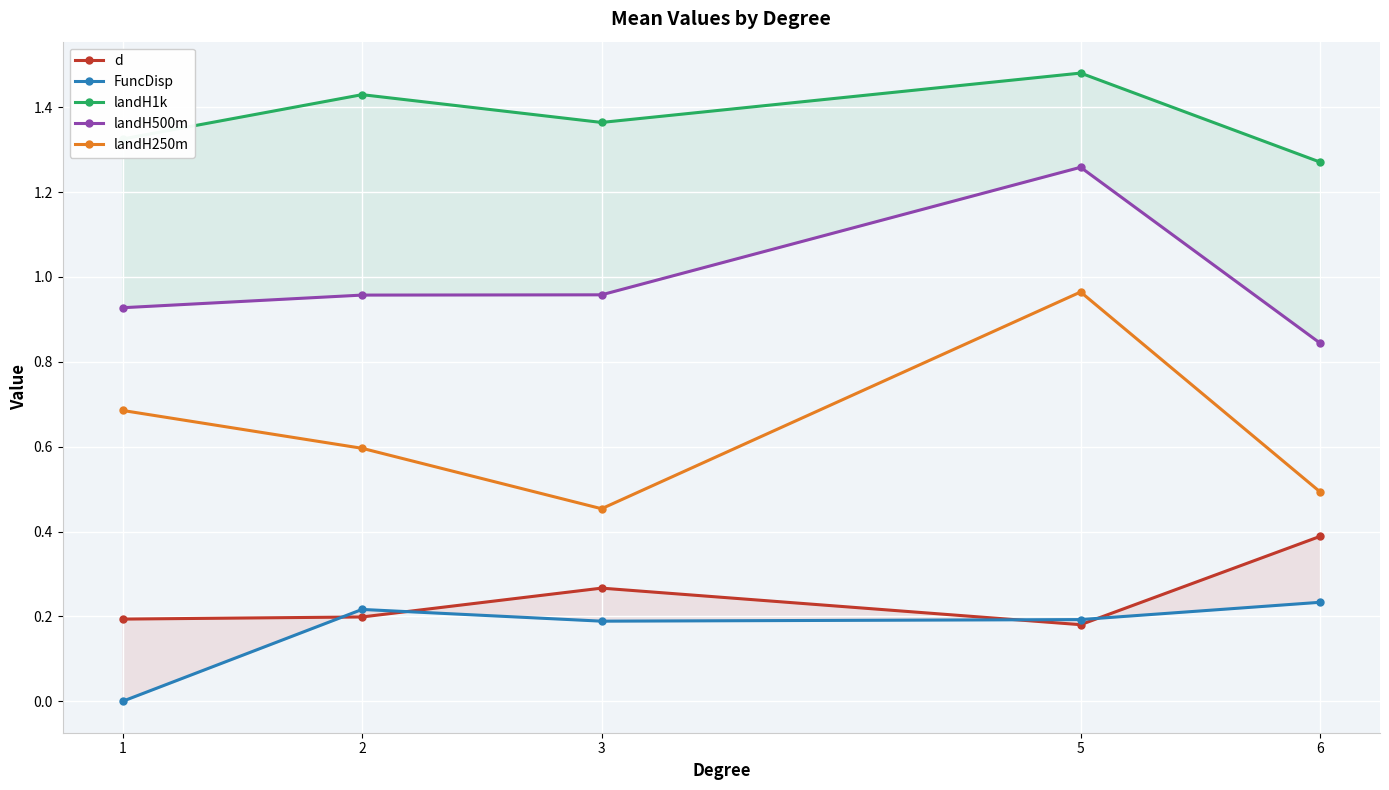

The landH250m series shows 0.3 at 1. True or false?

False